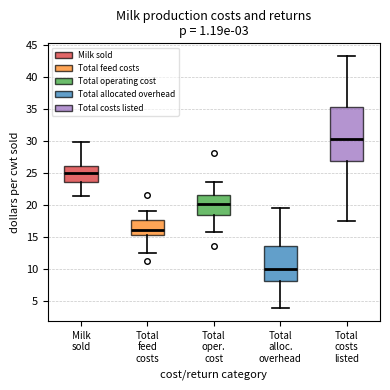

Which box's median line is the lowest?

Total alloc. overhead